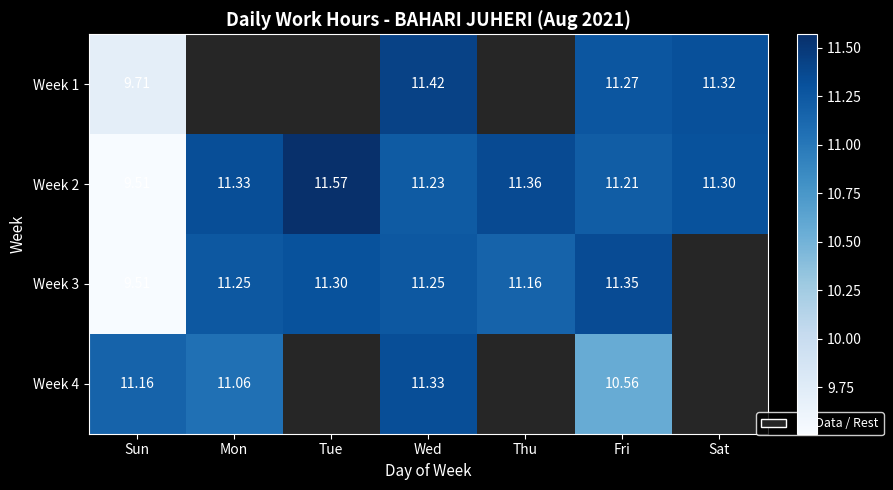

Which series has the largest total across all categories?

Week 2